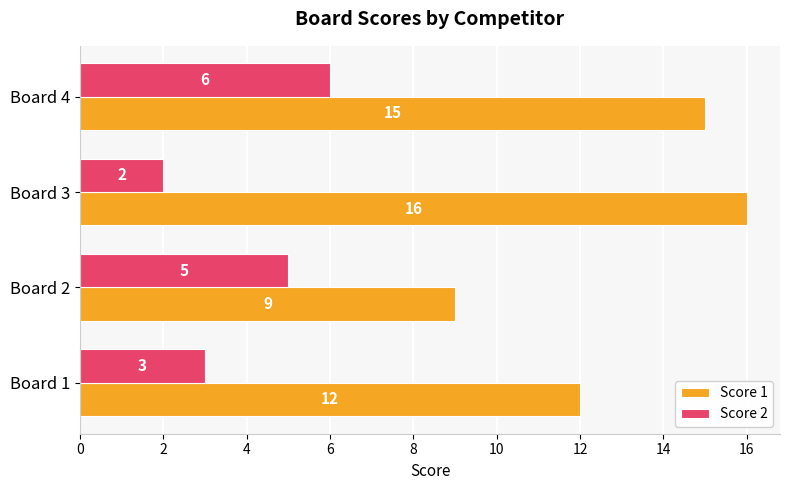

List the series in order of their peak value, lowest first.

Score 2, Score 1